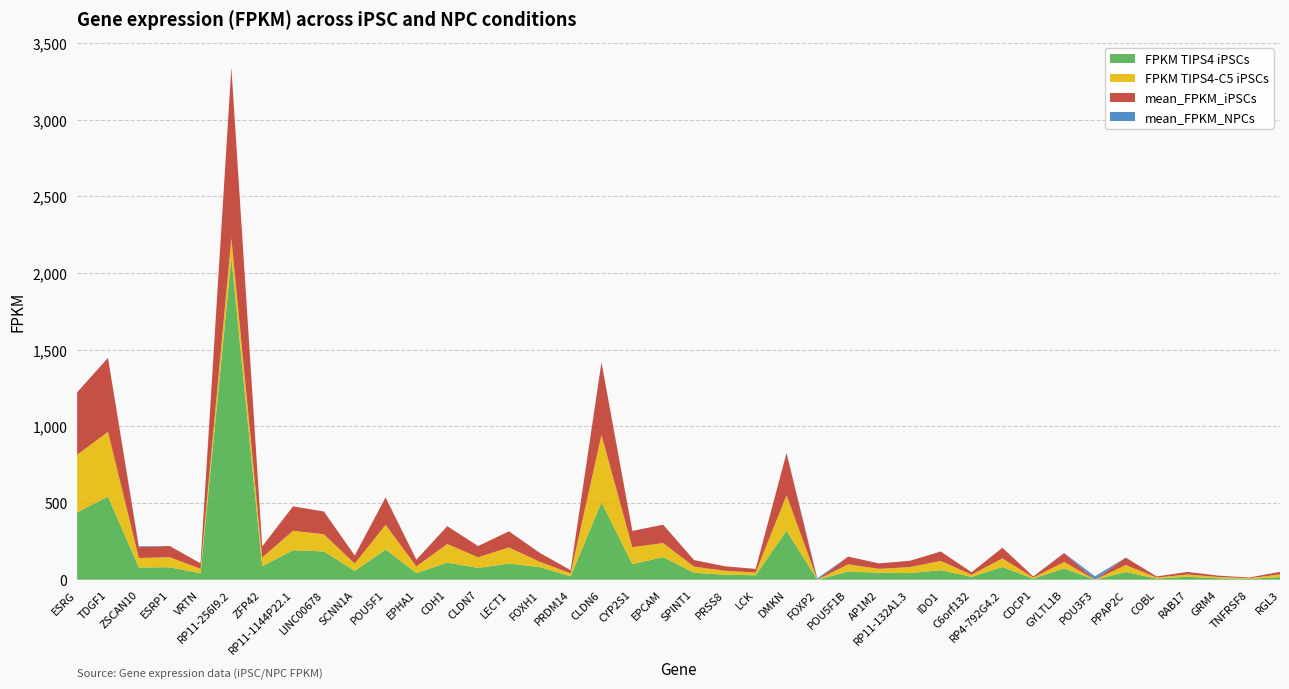

Reading left to right, what are all the values shown in this chart?

FPKM TIPS4 iPSCs: ESRG=439.9	TDGF1=541.7	ZSCAN10=79.7	ESRP1=81.1	VRTN=41.6	RP11-256I9.2=2100.5	ZFP42=87.7	RP11-1144P22.1=192.2	LINC00678=184.5	SCNN1A=57.0	POU5F1=196.8	EPHA1=42.7	CDH1=111.2	CLDN7=77.0	LECT1=105.0	FOXH1=81.9	PRDM14=22.1	CLDN6=503.9	CYP2S1=101.6	EPCAM=147.3	SPINT1=44.7	PRSS8=32.8	LCK=28.7	DMKN=319.2	FOXP2=0.0	POU5F1B=52.8	AP1M2=45.4	RP11-132A1.3=42.9	IDO1=62.1	C6orf132=18.4	RP4-792G4.2=83.0	CDCP1=6.6	GYLTL1B=73.5	POU3F3=0.0	PPAP2C=50.2	COBL=7.1	RAB17=19.2	GRM4=9.0	TNFRSF8=4.5	RGL3=17.1
FPKM TIPS4-C5 iPSCs: ESRG=374.9	TDGF1=422.7	ZSCAN10=61.8	ESRP1=65.5	VRTN=29.6	RP11-256I9.2=126.9	ZFP42=56.9	RP11-1144P22.1=126.9	LINC00678=111.9	SCNN1A=48.1	POU5F1=160.8	EPHA1=44.0	CDH1=121.5	CLDN7=69.3	LECT1=105.3	FOXH1=34.8	PRDM14=19.1	CLDN6=440.7	CYP2S1=110.3	EPCAM=91.6	SPINT1=40.5	PRSS8=25.4	LCK=18.2	DMKN=231.0	FOXP2=0.1	POU5F1B=47.6	AP1M2=25.3	RP11-132A1.3=39.4	IDO1=60.3	C6orf132=13.9	RP4-792G4.2=55.8	CDCP1=7.3	GYLTL1B=42.1	POU3F3=0.0	PPAP2C=45.7	COBL=7.1	RAB17=14.5	GRM4=8.6	TNFRSF8=4.8	RGL3=17.2
mean_FPKM_iPSCs: ESRG=407.4	TDGF1=482.2	ZSCAN10=70.7	ESRP1=73.3	VRTN=35.6	RP11-256I9.2=1113.7	ZFP42=72.3	RP11-1144P22.1=159.5	LINC00678=148.2	SCNN1A=52.6	POU5F1=178.8	EPHA1=43.4	CDH1=116.4	CLDN7=73.1	LECT1=105.1	FOXH1=58.3	PRDM14=20.6	CLDN6=472.3	CYP2S1=106.0	EPCAM=119.4	SPINT1=42.6	PRSS8=29.1	LCK=23.4	DMKN=275.1	FOXP2=0.1	POU5F1B=50.2	AP1M2=35.3	RP11-132A1.3=41.1	IDO1=61.2	C6orf132=16.2	RP4-792G4.2=69.4	CDCP1=7.0	GYLTL1B=57.8	POU3F3=0.0	PPAP2C=47.9	COBL=7.1	RAB17=16.9	GRM4=8.8	TNFRSF8=4.6	RGL3=17.1
mean_FPKM_NPCs: ESRG=0.1	TDGF1=0.2	ZSCAN10=5.7	ESRP1=0.0	VRTN=0.0	RP11-256I9.2=0.0	ZFP42=0.0	RP11-1144P22.1=0.0	LINC00678=0.0	SCNN1A=0.1	POU5F1=0.2	EPHA1=0.2	CDH1=0.1	CLDN7=0.0	LECT1=0.2	FOXH1=0.0	PRDM14=0.0	CLDN6=2.6	CYP2S1=0.5	EPCAM=0.6	SPINT1=0.3	PRSS8=0.1	LCK=0.0	DMKN=2.0	FOXP2=9.2	POU5F1B=0.2	AP1M2=0.1	RP11-132A1.3=0.0	IDO1=0.4	C6orf132=0.1	RP4-792G4.2=0.0	CDCP1=0.0	GYLTL1B=0.9	POU3F3=22.0	PPAP2C=0.4	COBL=0.1	RAB17=0.0	GRM4=0.1	TNFRSF8=0.0	RGL3=0.1